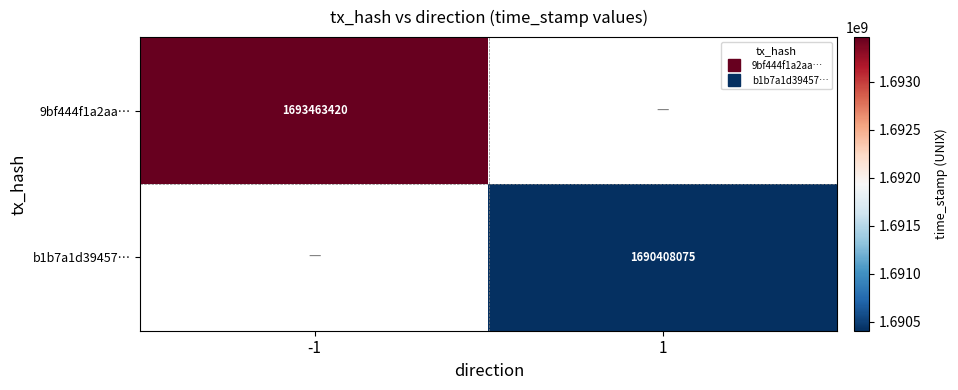

Between 1 and -1, which is larger?

-1